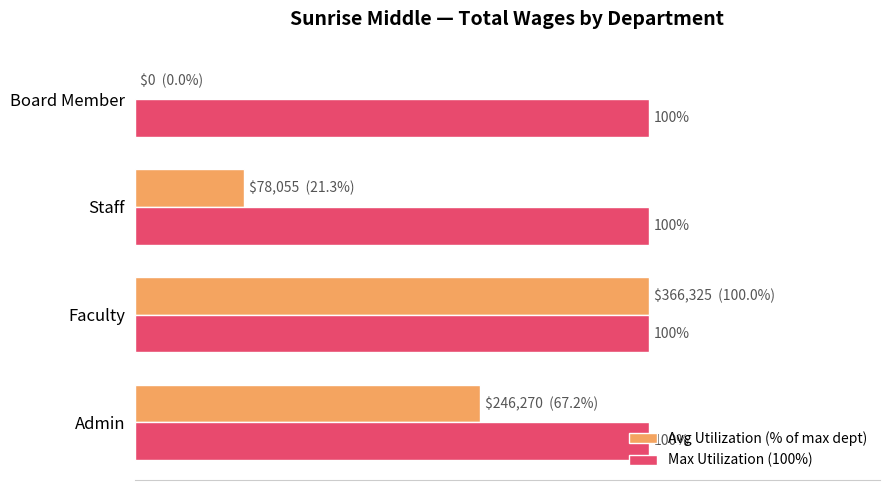

Is the value of Max Utilization (100%) at Admin greater than the value of Avg Utilization (% of max dept) at Admin?

Yes